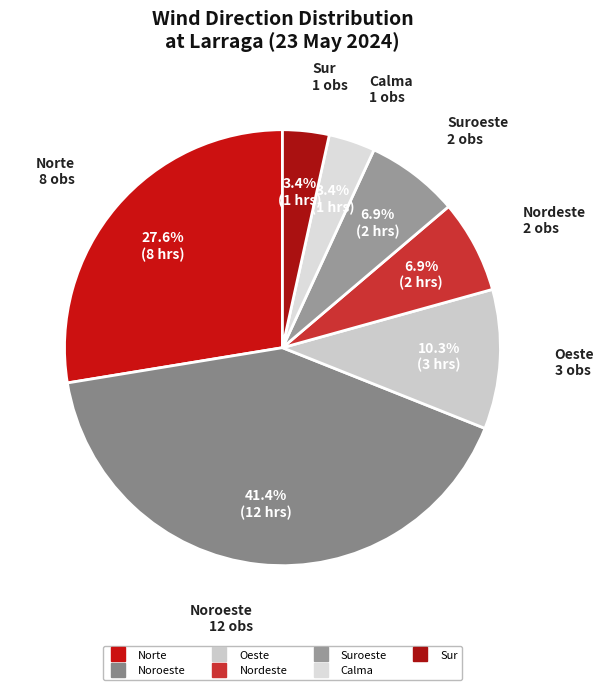

How many segments does this pie chart have?

7